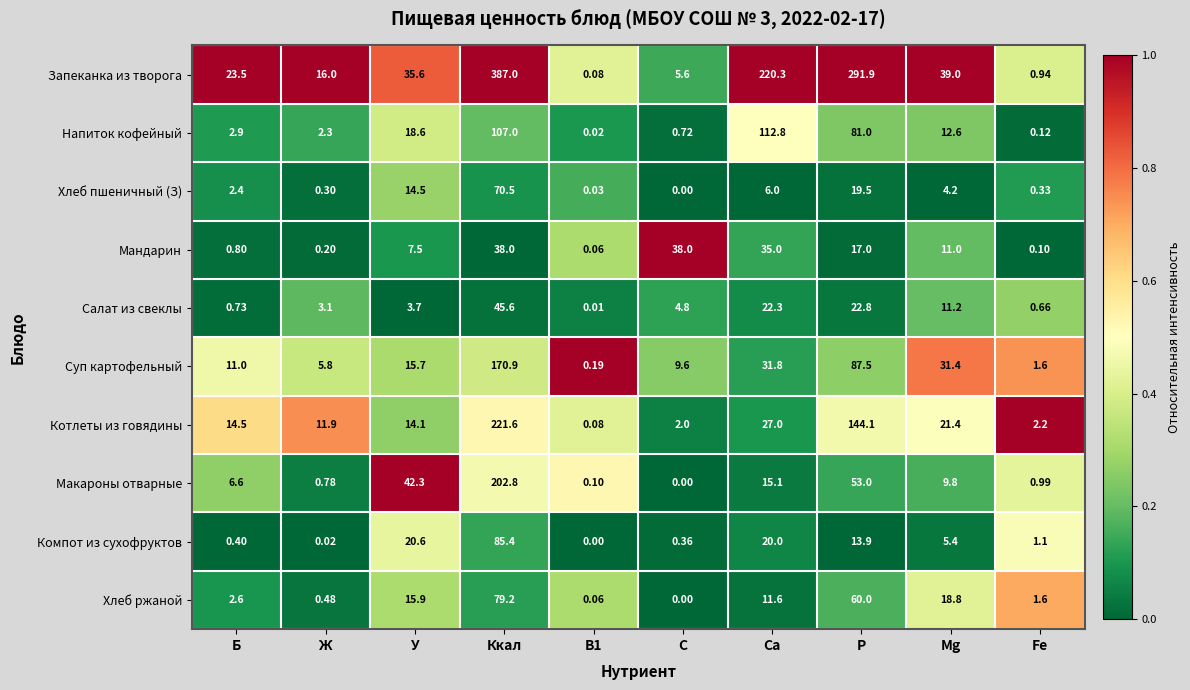

List the series in order of their peak value, highest first.

Запеканка из творога, Котлеты из говядины, Макароны отварные, Суп картофельный, Напиток кофейный, Компот из сухофруктов, Хлеб ржаной, Хлеб пшеничный (З), Салат из свеклы, Мандарин